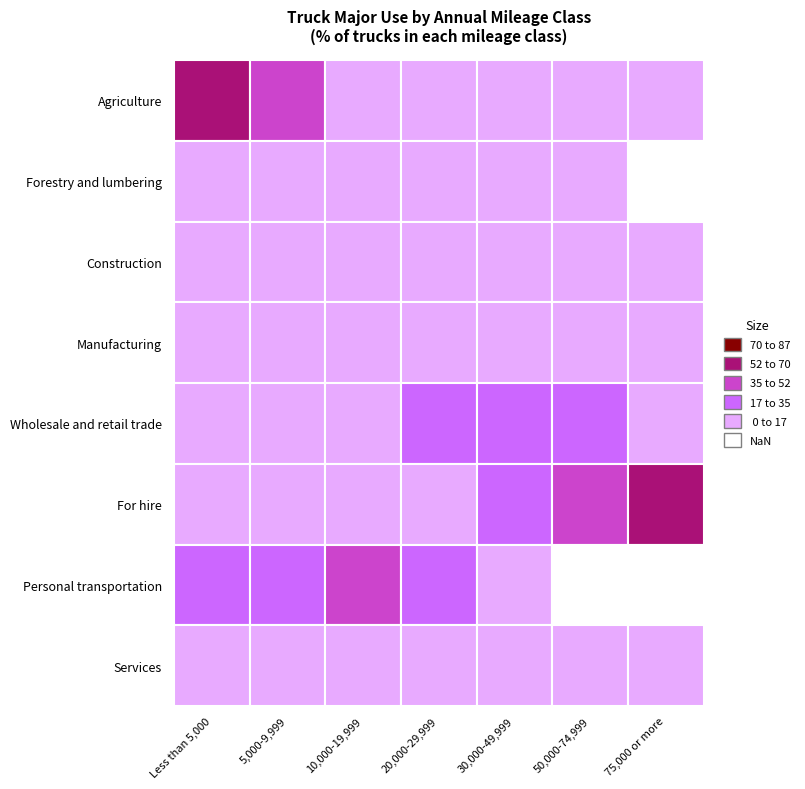

What is the difference between the maximum and minimum values in the Manufacturing series?

13.5